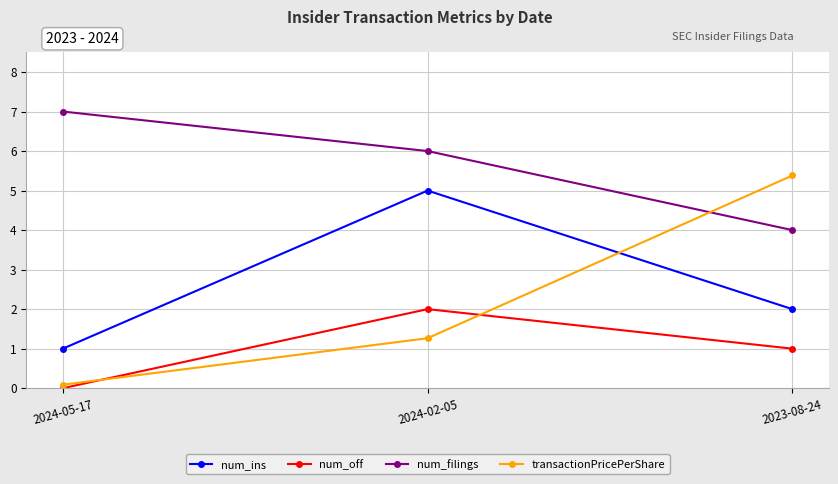

What are all the series names shown in the legend?

num_ins, num_off, num_filings, transactionPricePerShare